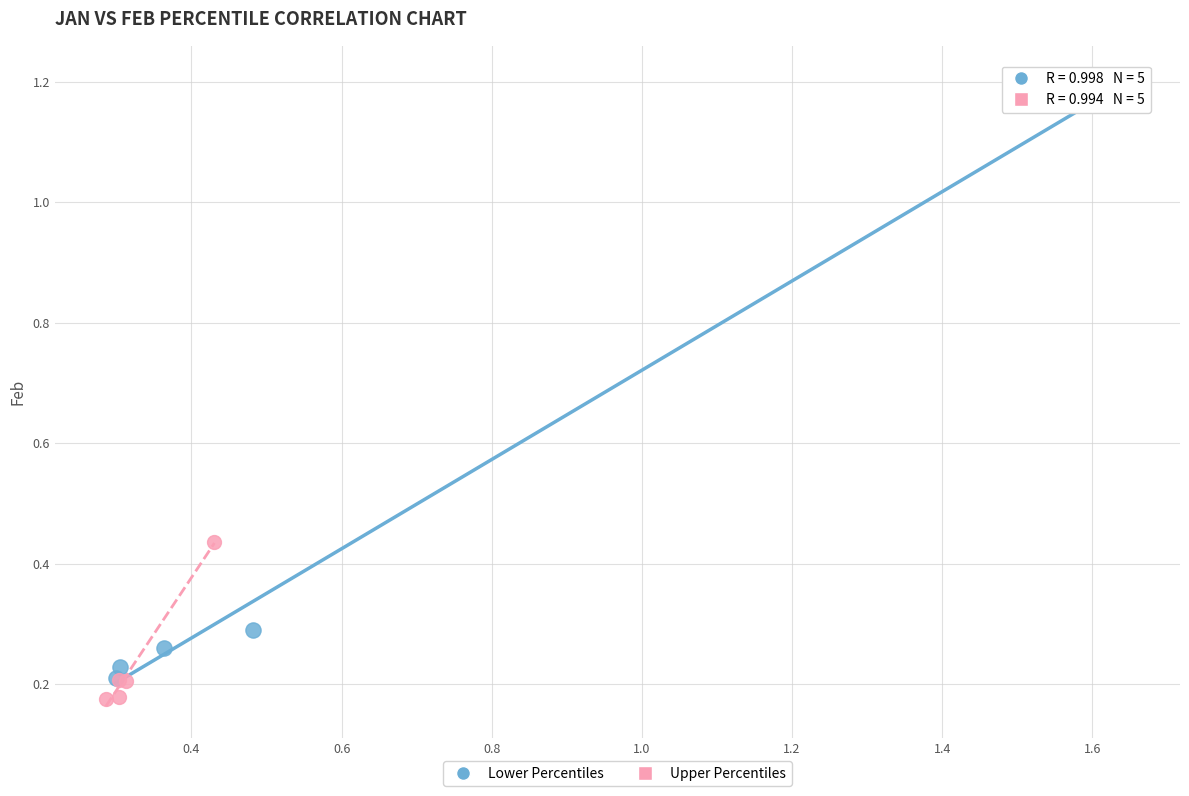

Which series has the largest Y range (max minus min)?

Lower Percentiles